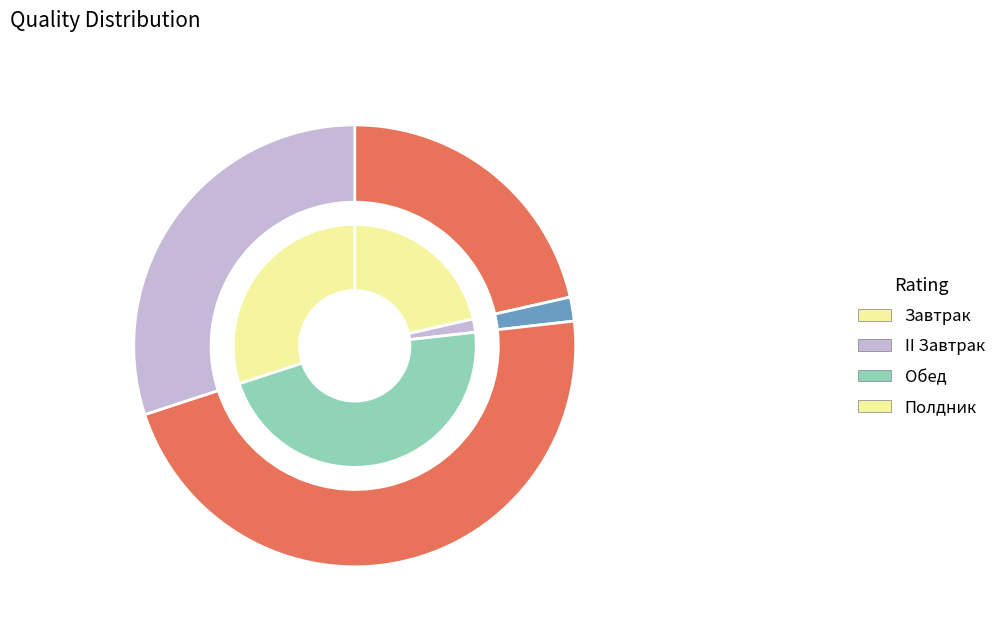

What is the largest slice in the pie chart?

Обед